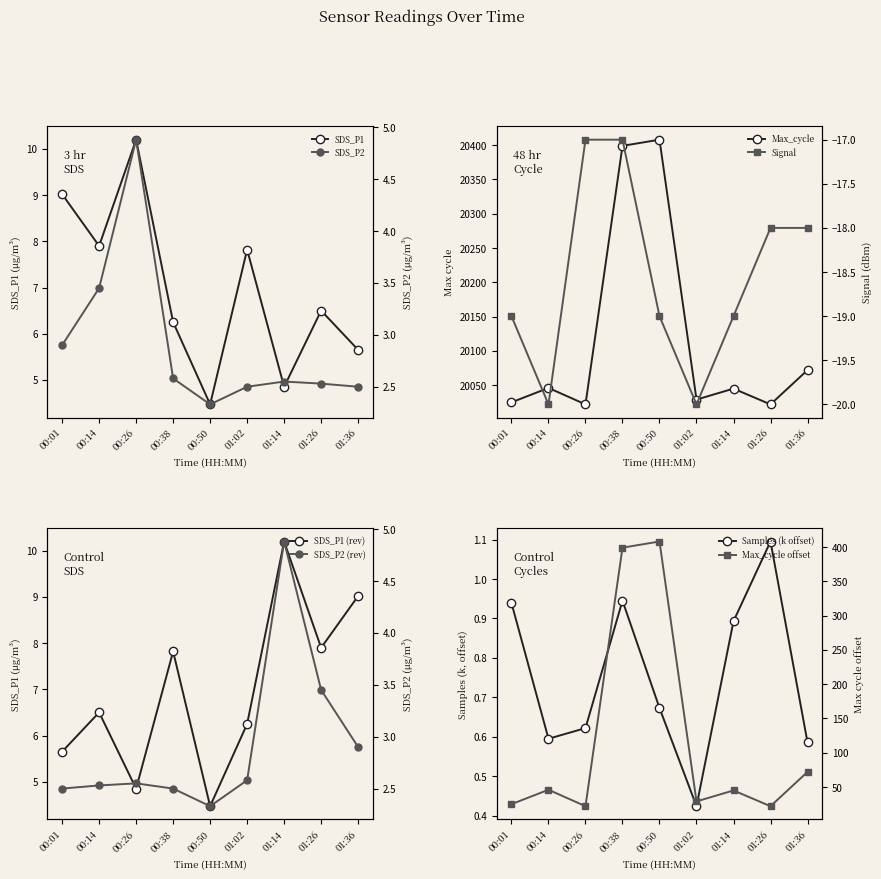

How many categories are shown in the chart?

9